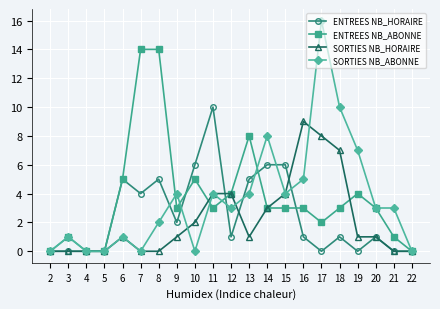

Reading left to right, list all the values displayed in this chart.

ENTREES NB_HORAIRE: 2=0	3=0	4=0	5=0	6=5	7=4	8=5	9=2	10=6	11=10	12=1	13=5	14=6	15=6	16=1	17=0	18=1	19=0	20=1	21=0	22=0
ENTREES NB_ABONNE: 2=0	3=1	4=0	5=0	6=5	7=14	8=14	9=3	10=5	11=3	12=4	13=8	14=3	15=3	16=3	17=2	18=3	19=4	20=3	21=1	22=0
SORTIES NB_HORAIRE: 2=0	3=0	4=0	5=0	6=1	7=0	8=0	9=1	10=2	11=4	12=4	13=1	14=3	15=4	16=9	17=8	18=7	19=1	20=1	21=0	22=0
SORTIES NB_ABONNE: 2=0	3=1	4=0	5=0	6=1	7=0	8=2	9=4	10=0	11=4	12=3	13=4	14=8	15=4	16=5	17=16	18=10	19=7	20=3	21=3	22=0